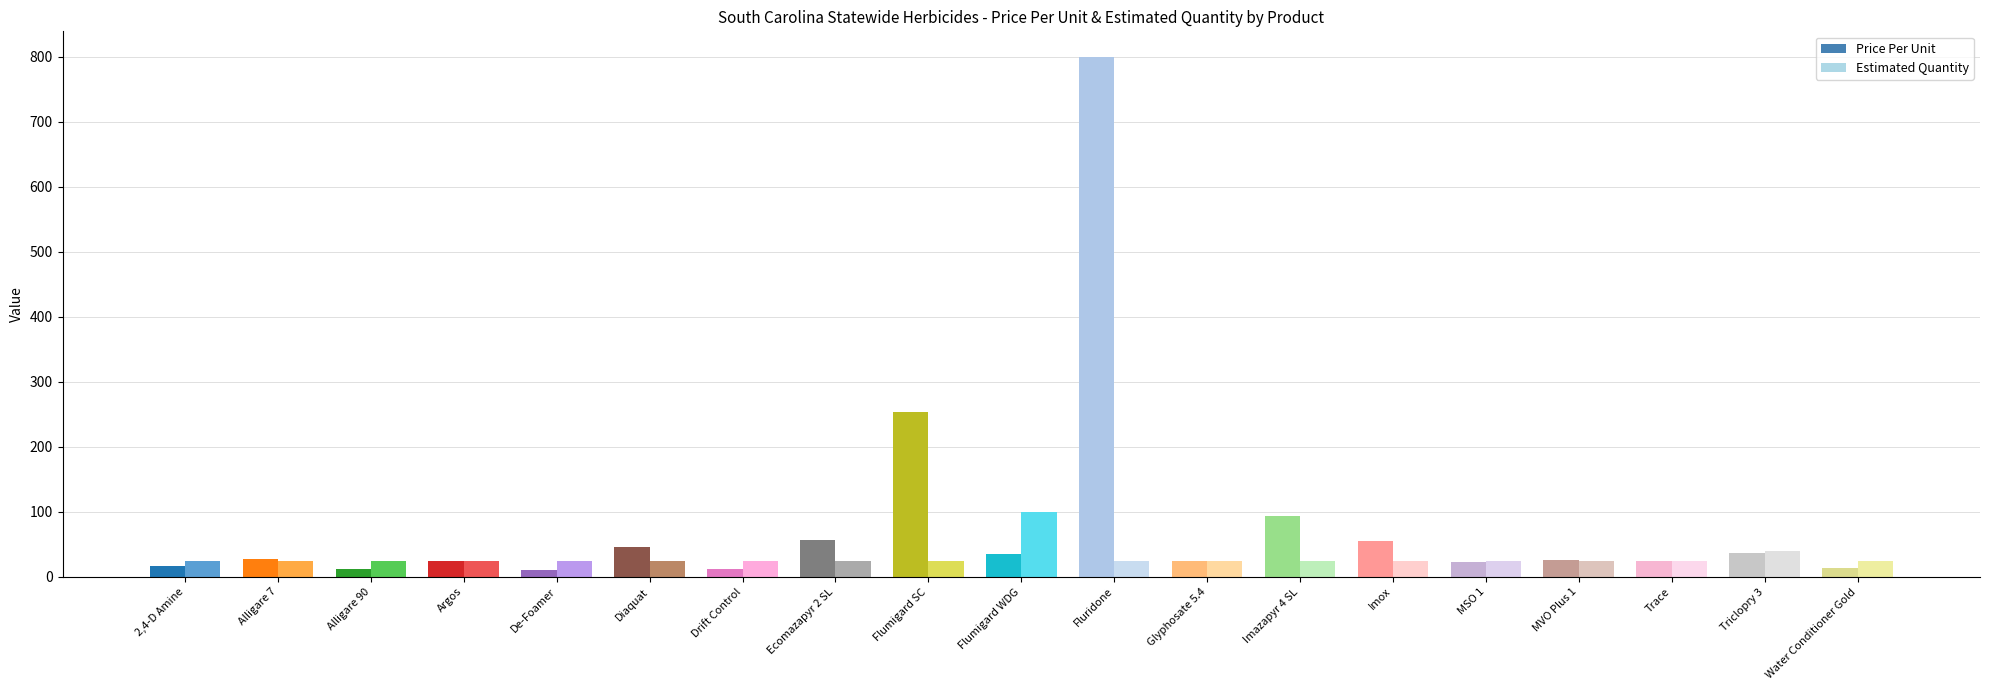

What is the minimum value shown in the chart?

10.6